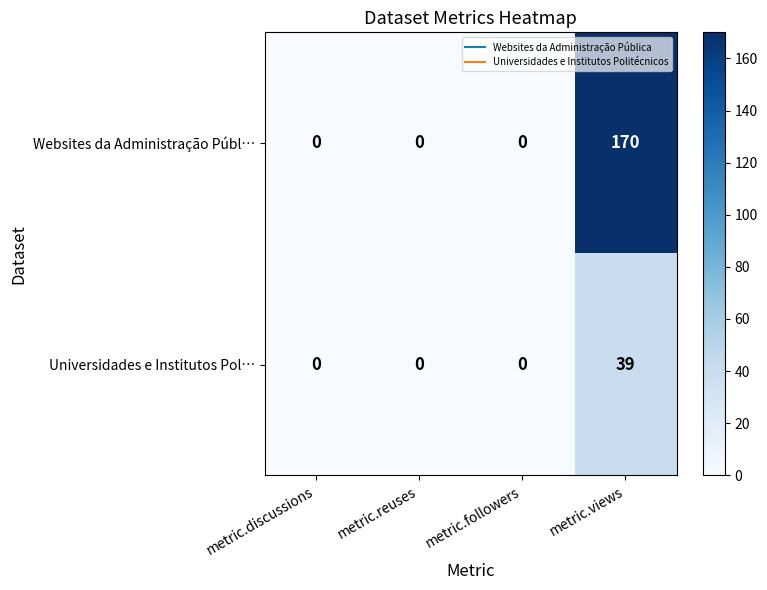

At how many categories does at least one series exceed 84?

1